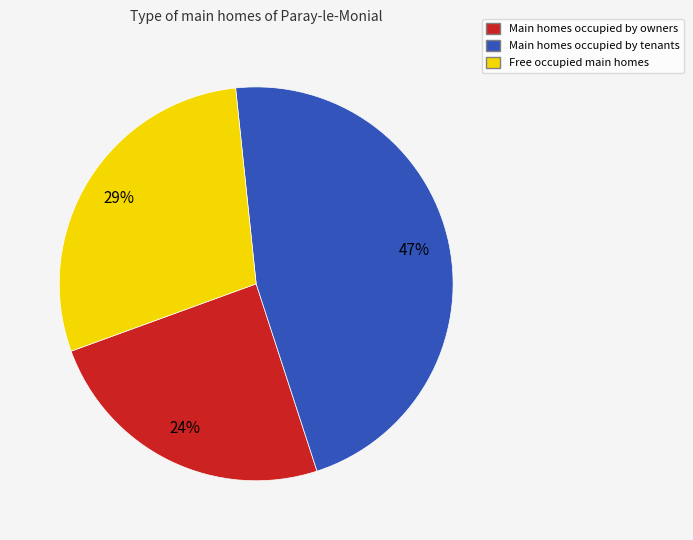

Does any single category account for the majority?

No